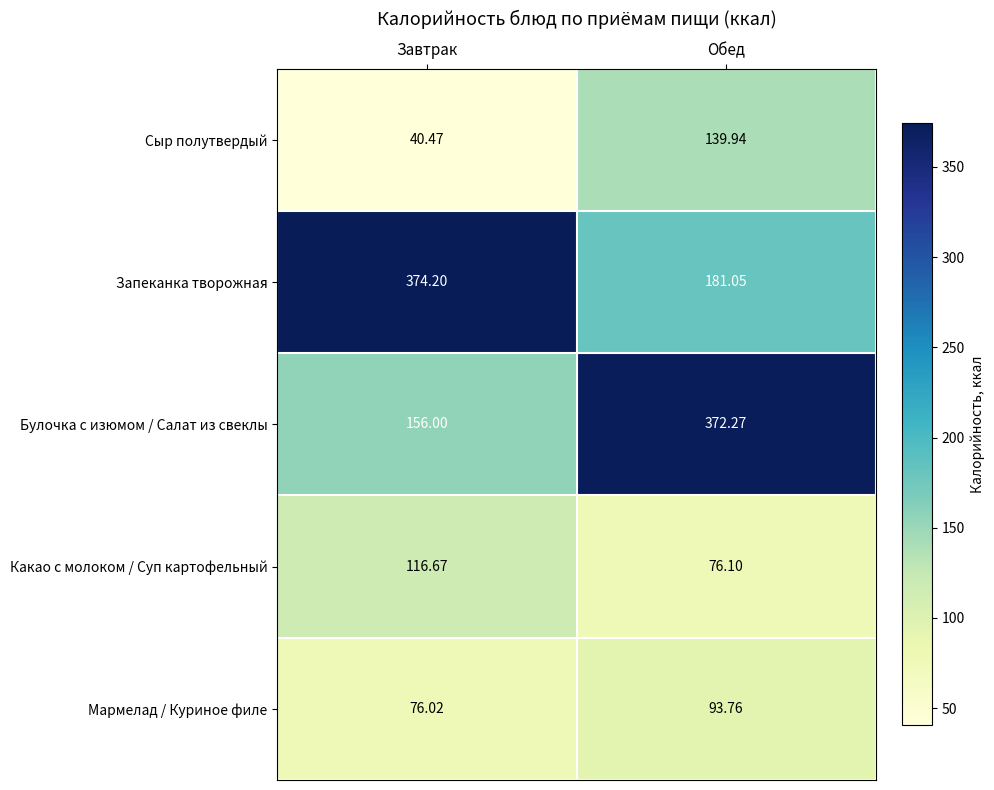

At which category is the sum across all series the highest?

Обед